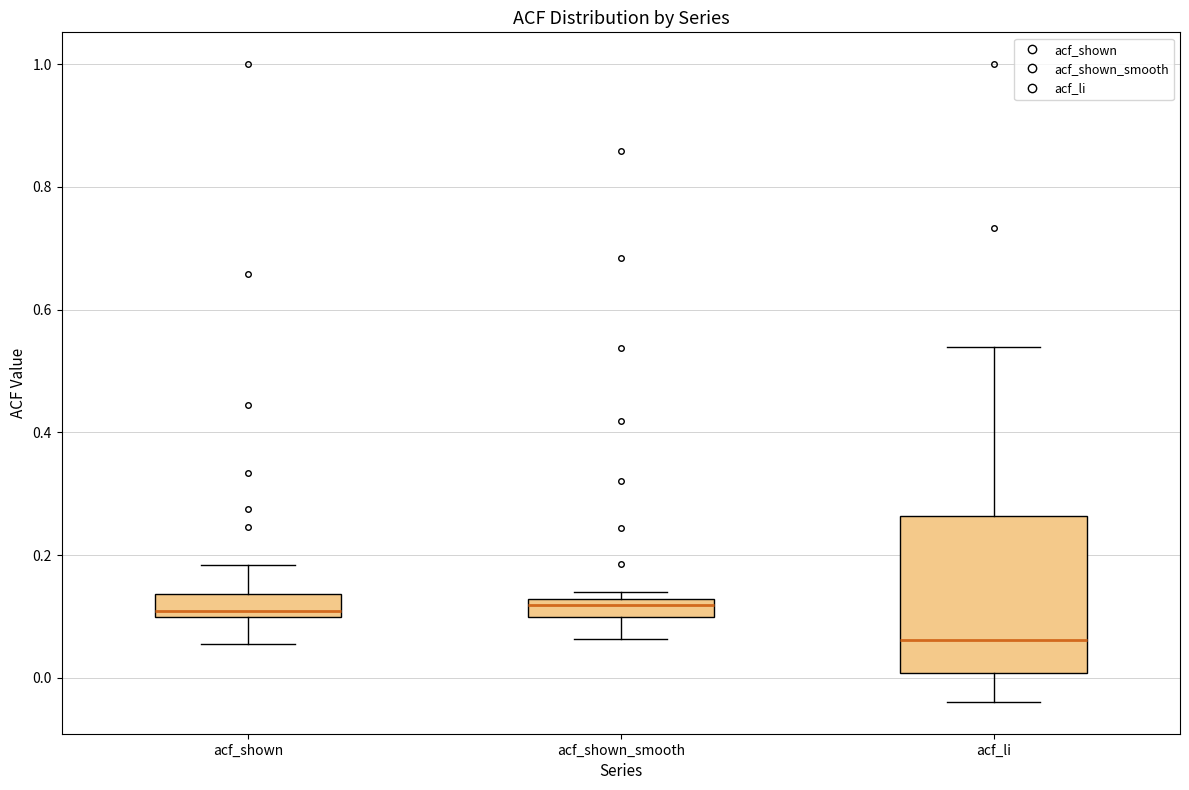

Reading left to right, transcribe this box plot: for each box, give where its median line is, the range the box spans, and where its two whiskers end, as read against the y-axis. The values are not printed on the chart, so give them approximately, as read against the axis.

acf_shown: median 0.10 (just above the box's lower edge), box 0.10 to 0.14, whiskers 0.06 to 0.18
acf_shown_smooth: median 0.12 (just below the box's upper edge), box 0.10 to 0.12, whiskers 0.06 to 0.14
acf_li: median 0.06, box 0.00 to 0.26, whiskers -0.04 to 0.54